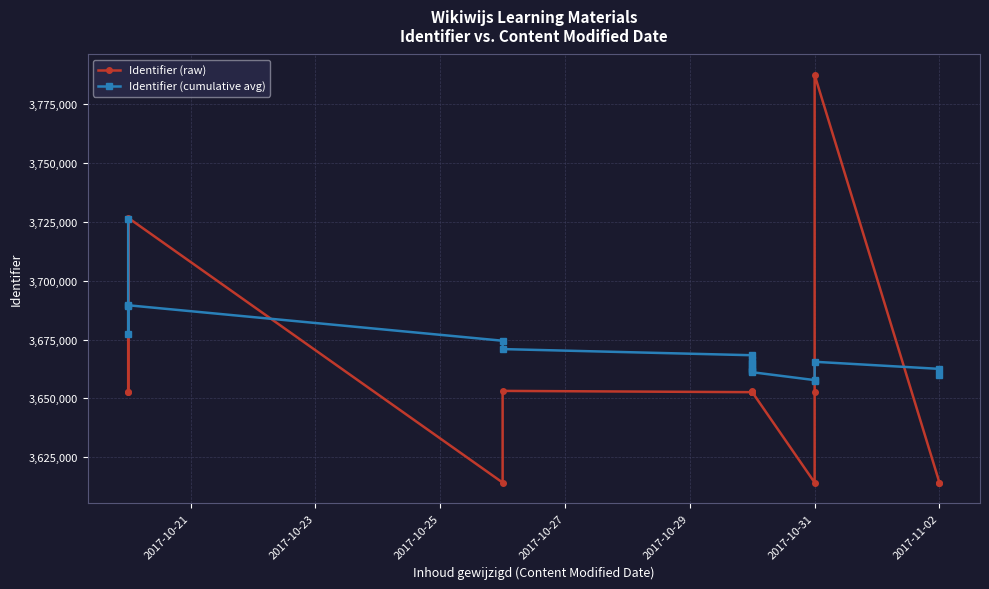

True or false: Identifier (raw) has more than 0 interior local peaks.

True